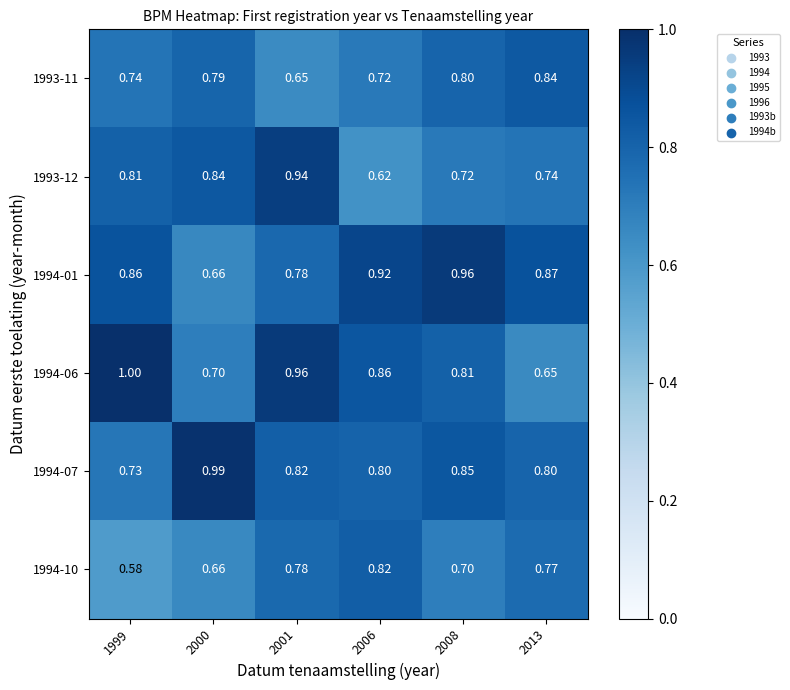

Is the value of 1994-01 at 2006 greater than the value of 1993-11 at 2000?

Yes